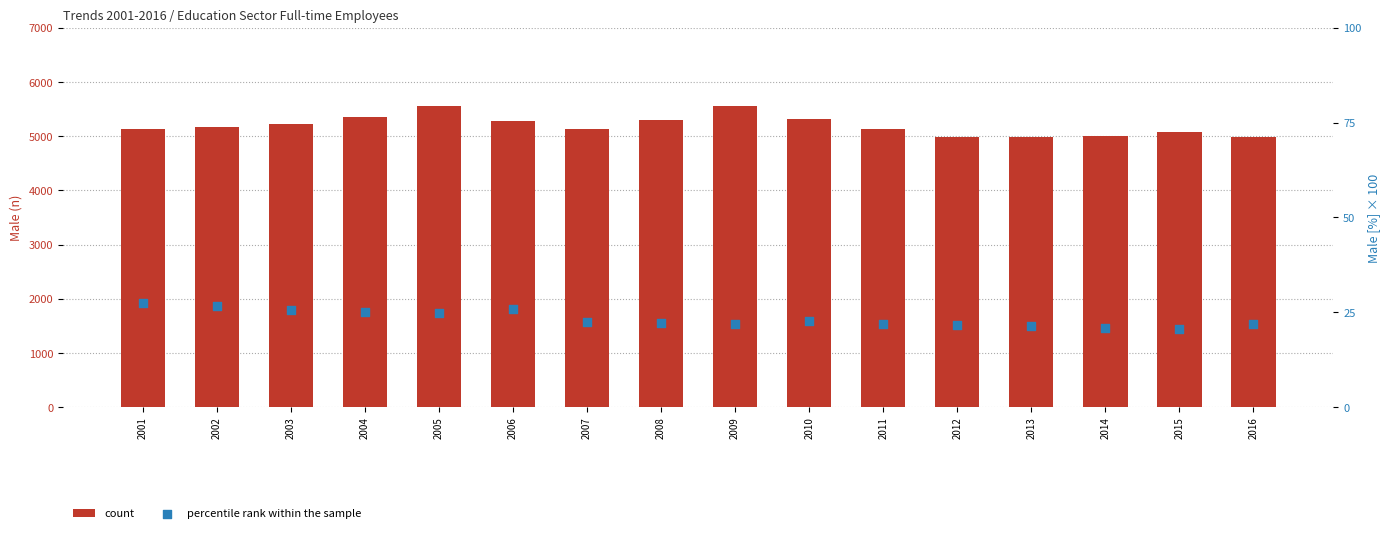

Is the value of percentile rank within the sample at 2016 greater than the value of count at 2016?

No